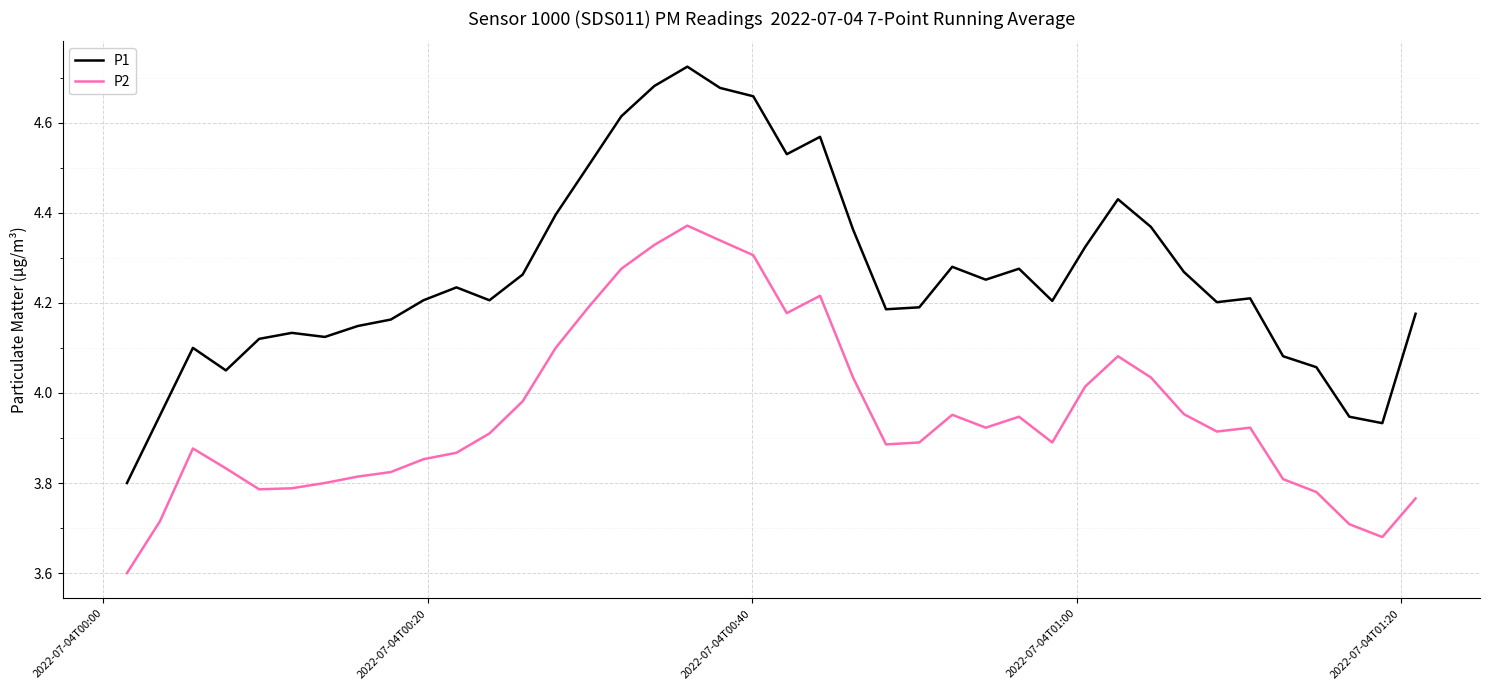

Is this an area chart (filled region under the line)?

No